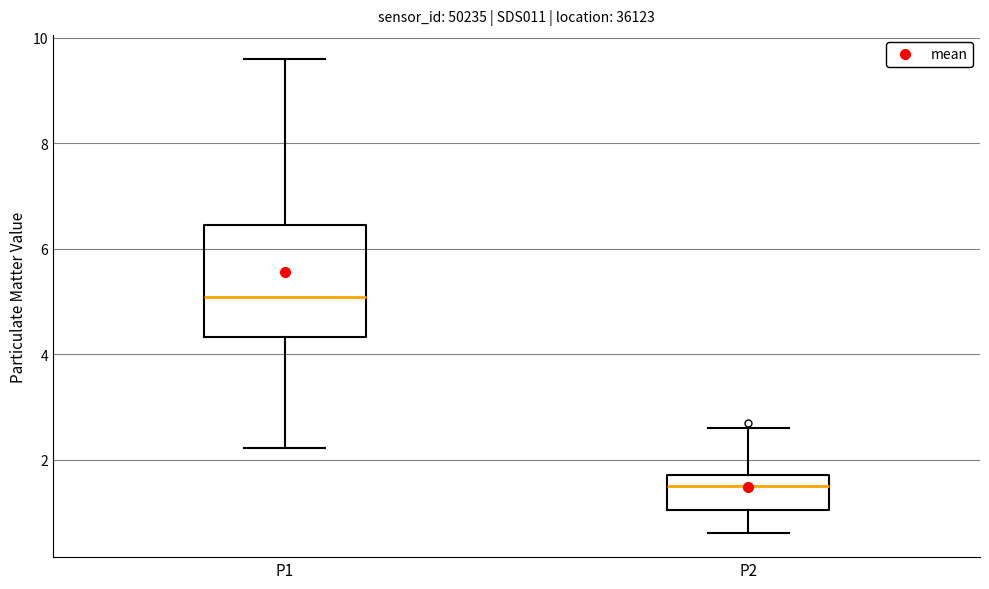

Reading left to right, read every box against the y-axis: the position of its median line, the range the box covers, and the ends of its whiskers. The values are not printed on the chart, so give them approximately, as read against the axis.

P1: median 5.0, box 4.4 to 6.4, whiskers 2.2 to 9.6
P2: median 1.6, box 1.0 to 1.8, whiskers 0.6 to 2.6